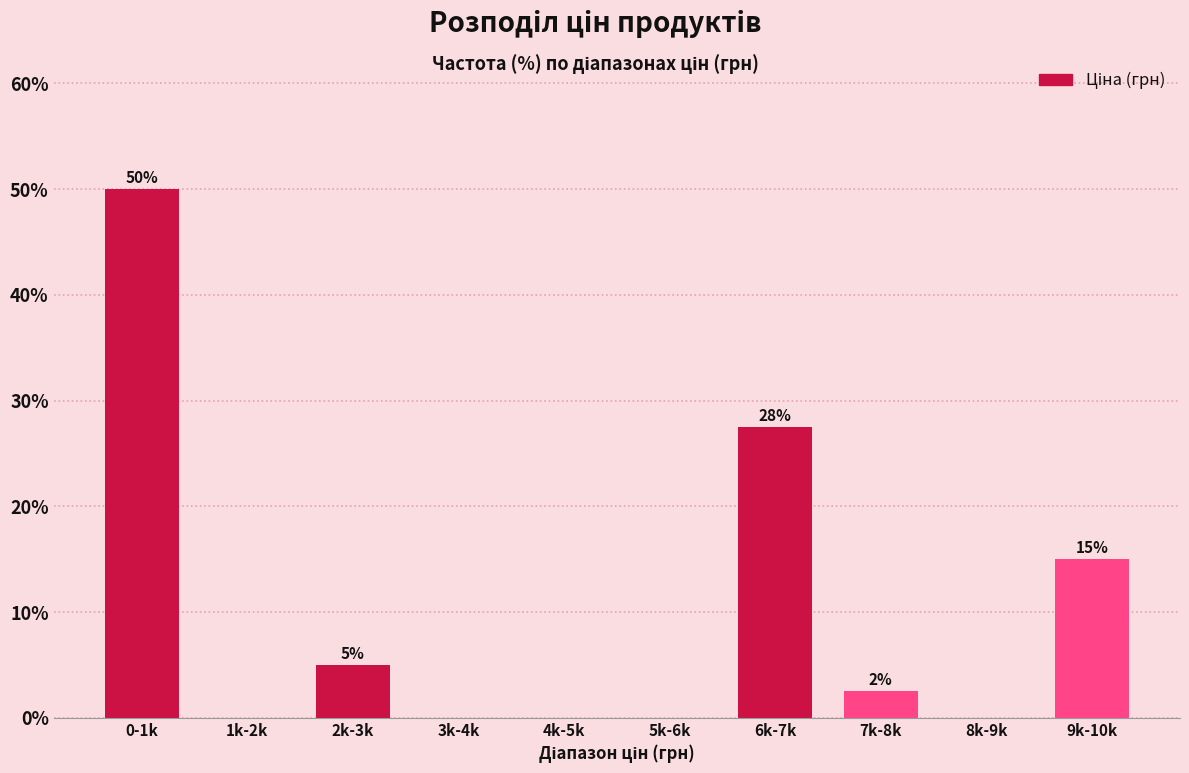

True or false: the data shows 18.0 at 3k-4k.

False